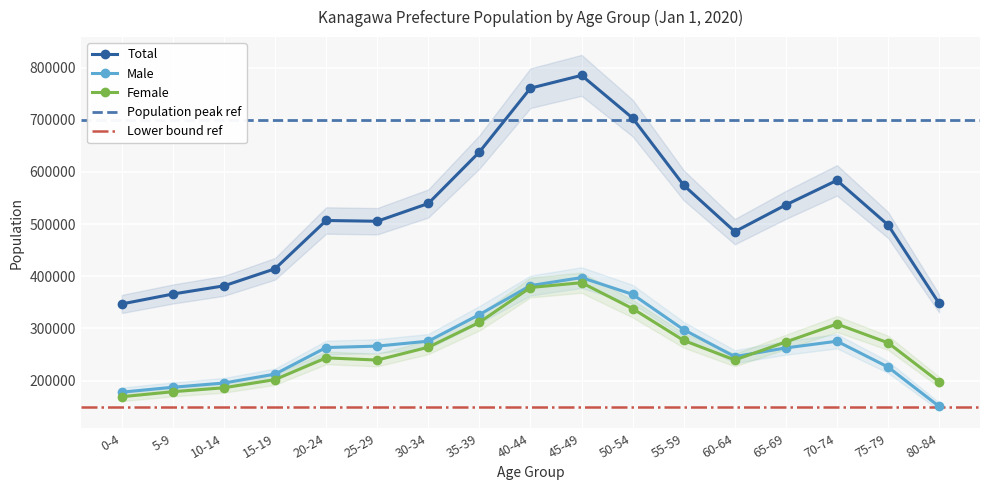

True or false: Female and Total intersect in this chart.

False